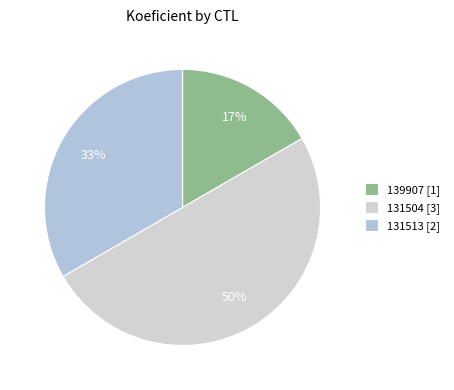

Approximately how many times larger is the value at 139907 compared to 131504?

0.3